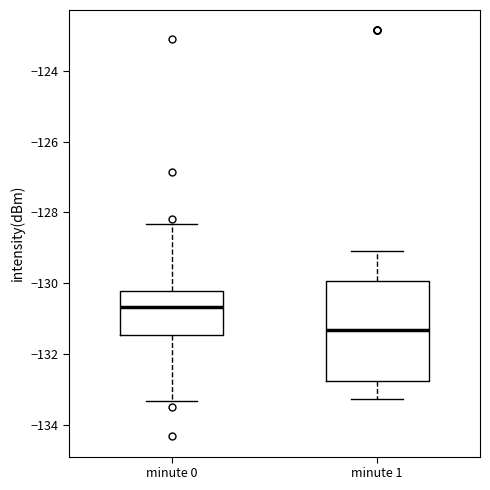

Comparing the boxes themselves (not the whiskers), which one is the tallest?

minute 1